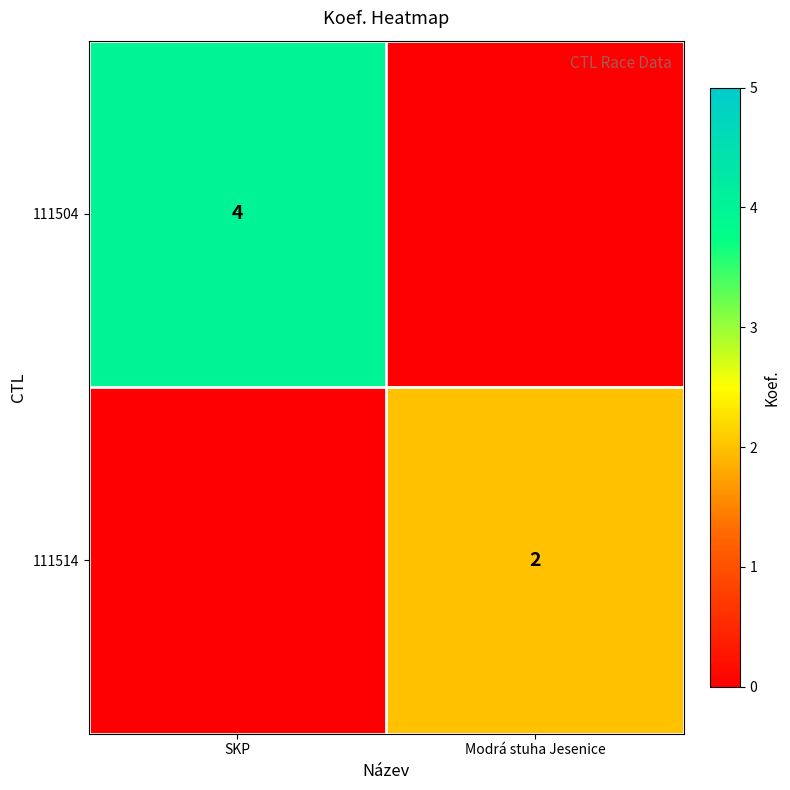

Which category has the highest value across all series?

SKP